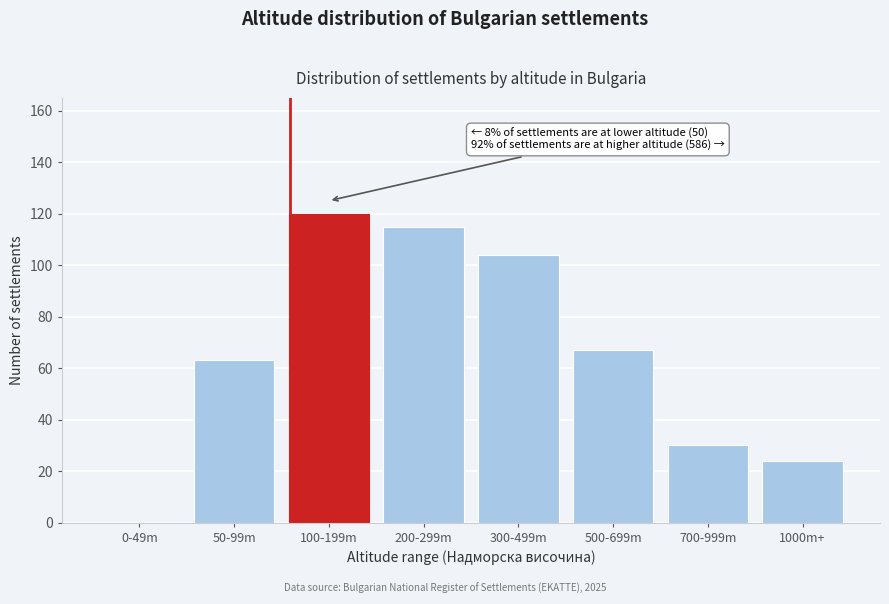

Reading left to right, what are all the values shown in this chart?

0-49m=0	50-99m=63	100-199m=120	200-299m=115	300-499m=104	500-699m=67	700-999m=30	1000m+=24